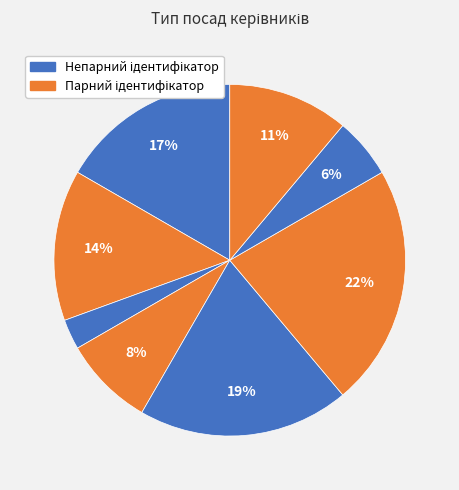

How many segments does this pie chart have?

8